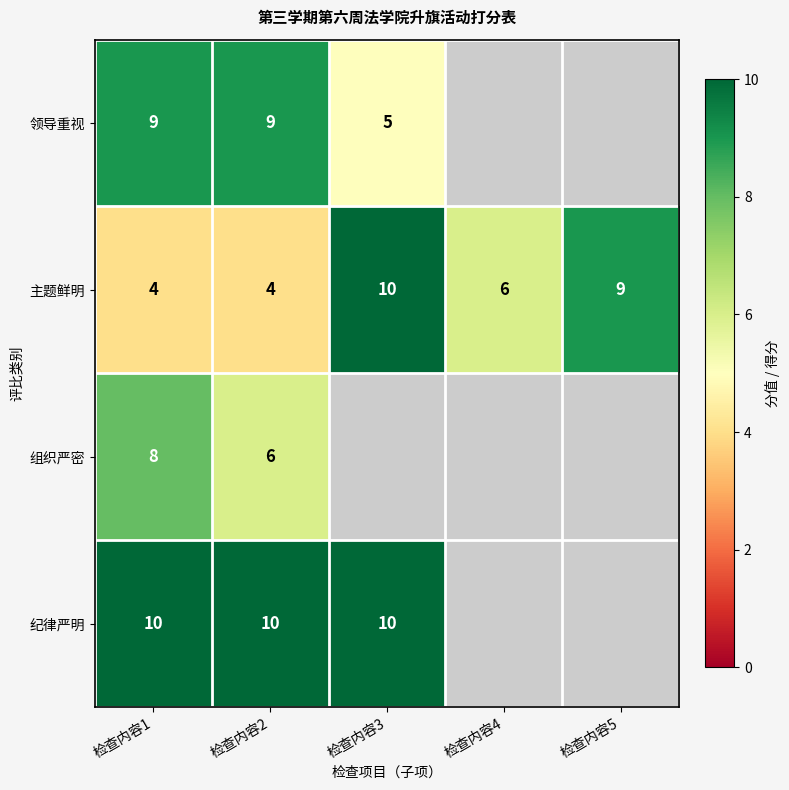

The value of 主题鲜明 at 检查内容4 is 9. True or false?

False